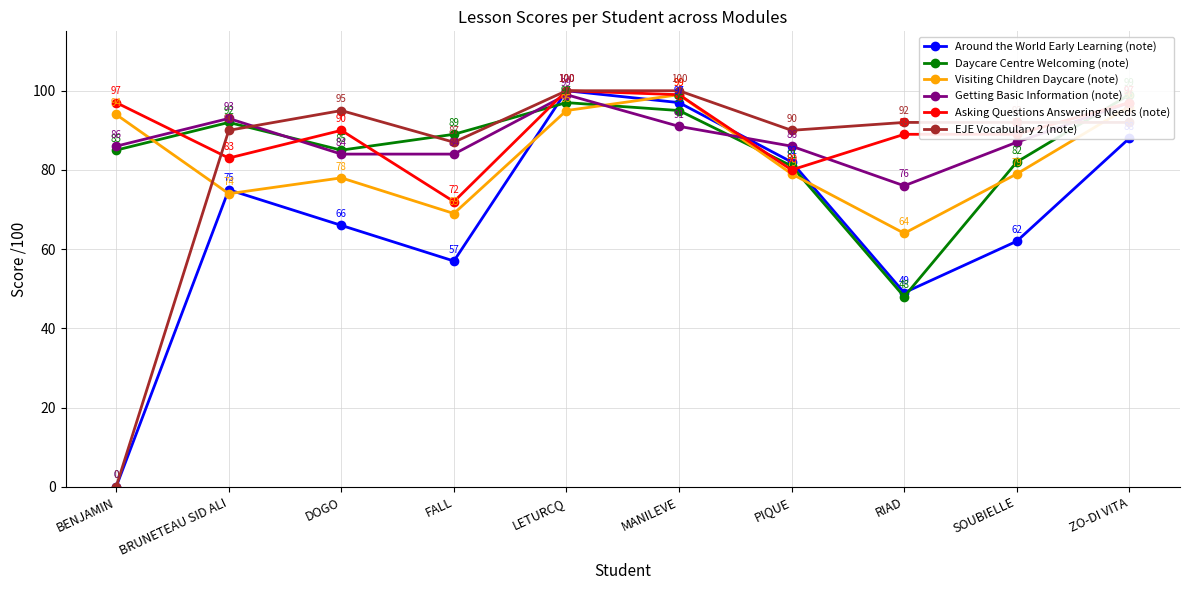

True or false: EJE Vocabulary 2 (note) has a value of 128 at DOGO.

False